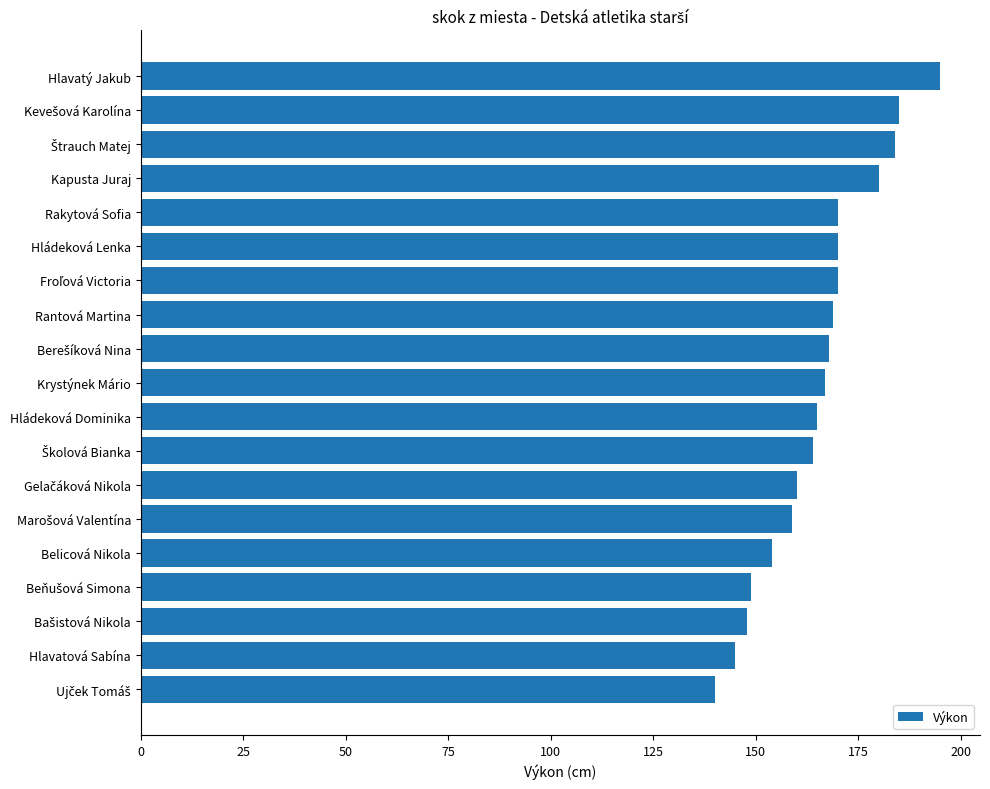

Read the value at Krystýnek Mário, to the nearest 5.

165